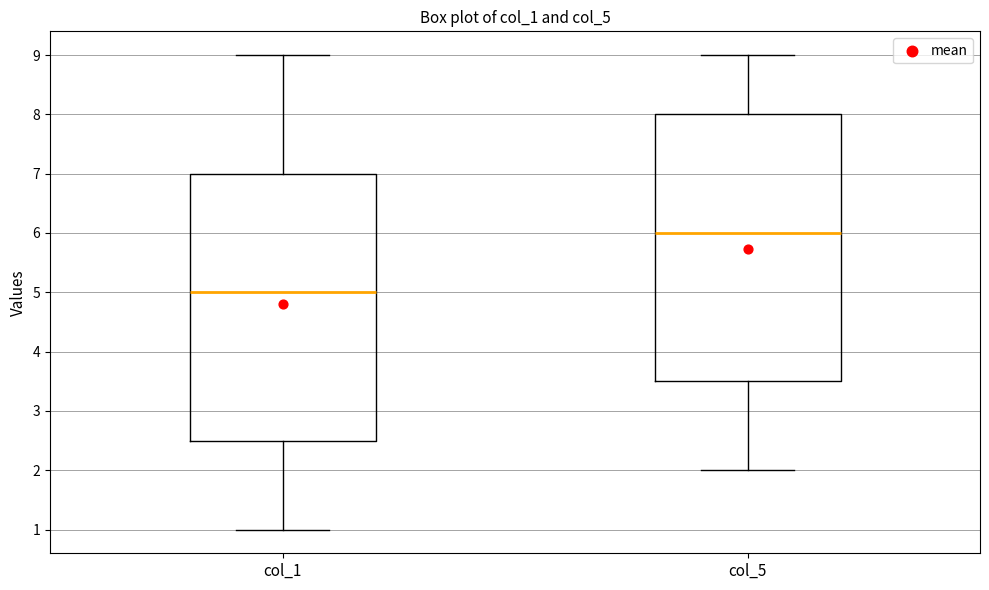

Reading left to right, transcribe this box plot: for each box, give where its median line is, the range the box spans, and where its two whiskers end, as read against the y-axis. The values are not printed on the chart, so give them approximately, as read against the axis.

col_1: median 5.0, box 2.5 to 7.0, whiskers 1.0 to 9.0
col_5: median 6.0, box 3.5 to 8.0, whiskers 2.0 to 9.0